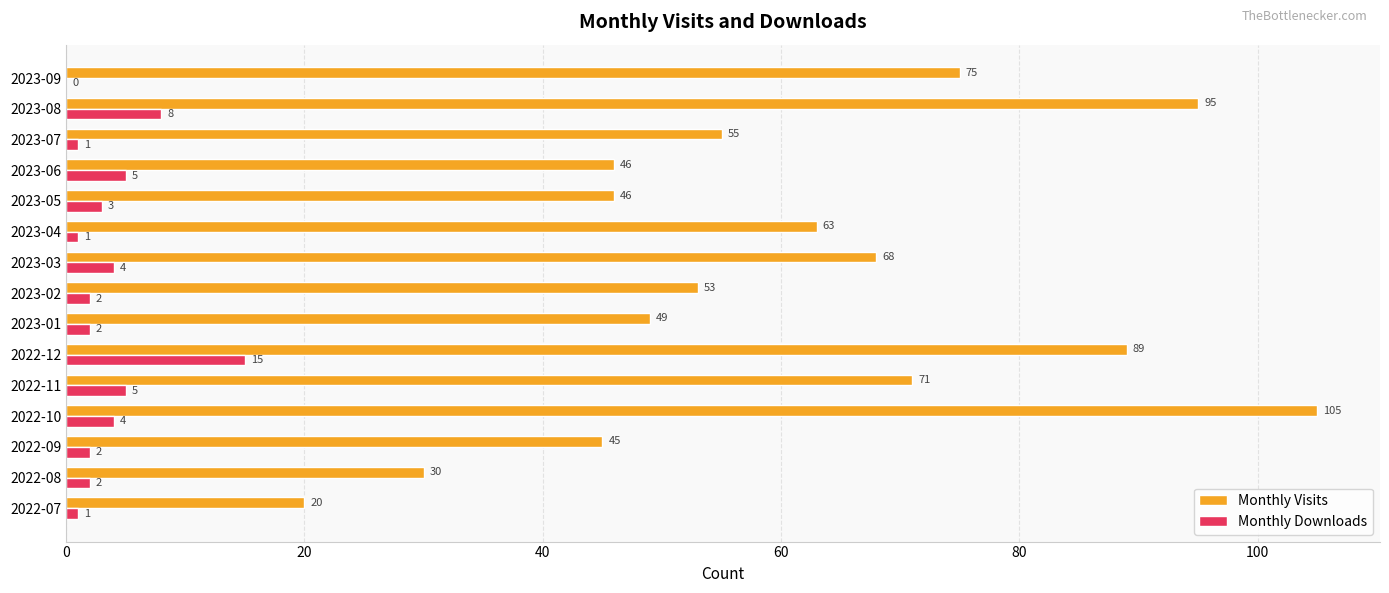

What is the greatest value displayed?

105